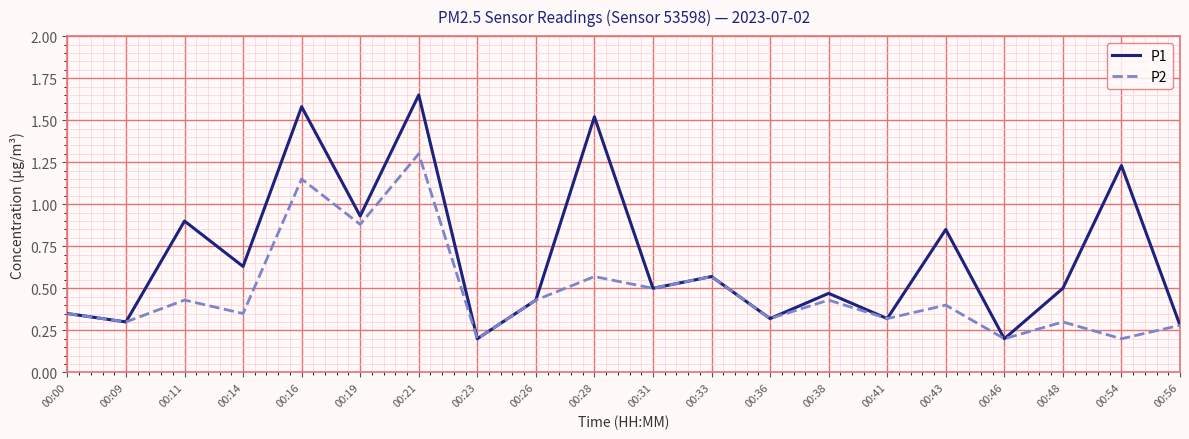

Which series has the largest range (max minus min)?

P1